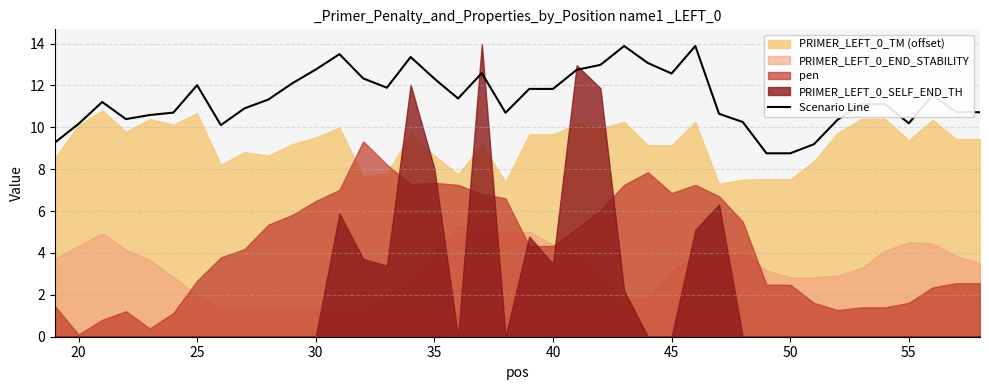

What is the difference between the maximum and minimum values?

5.1